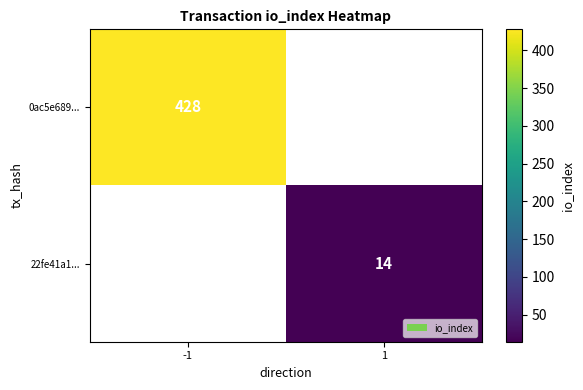

At which category does the chart reach its peak across all series?

-1